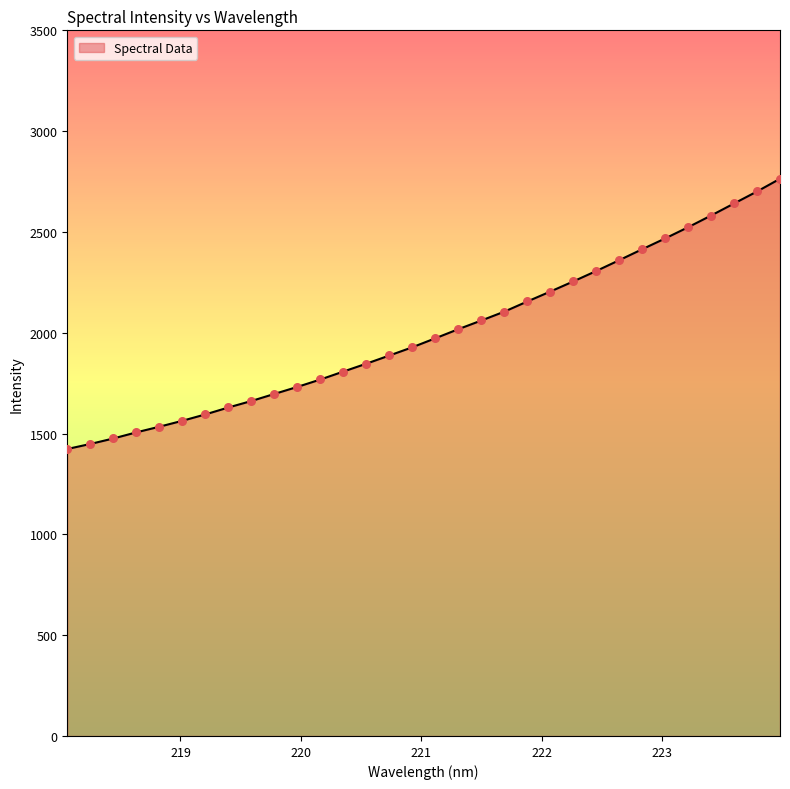

What is the difference between the maximum and minimum values?

1340.4